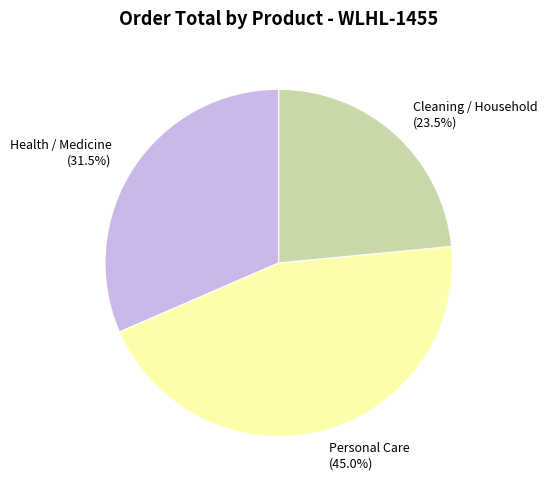

How many slices are in this pie chart?

3